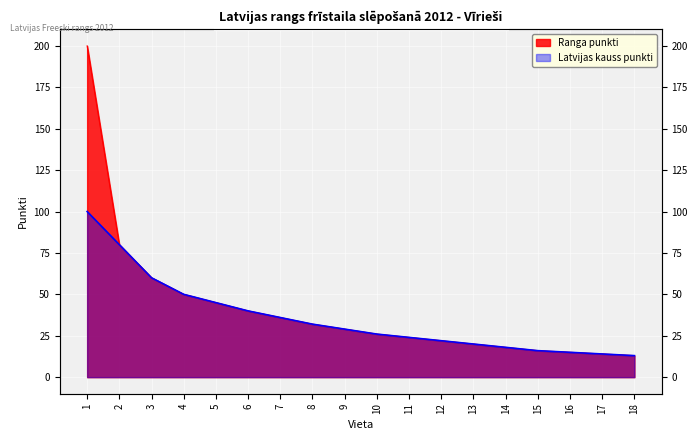

Which has a higher value, 1 or 2?

1